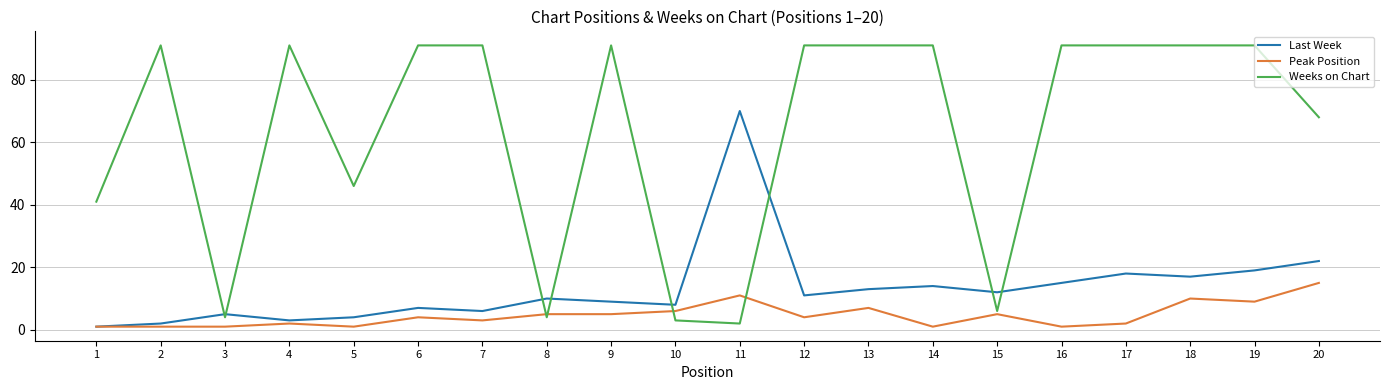

Which series has the largest range (max minus min)?

Weeks on Chart